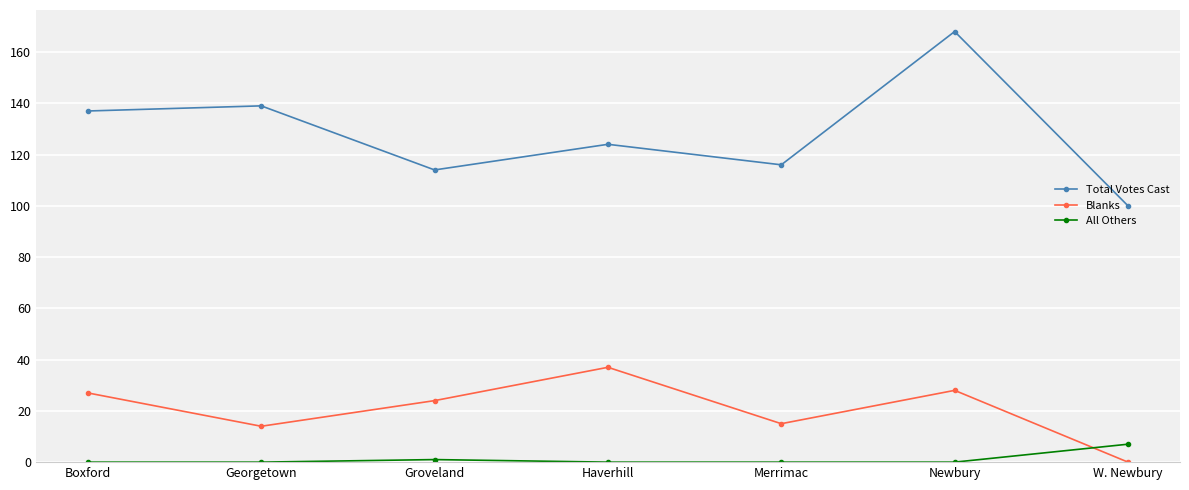

In Blanks, how many points are lower than both neighbors (excluding endpoints)?

2